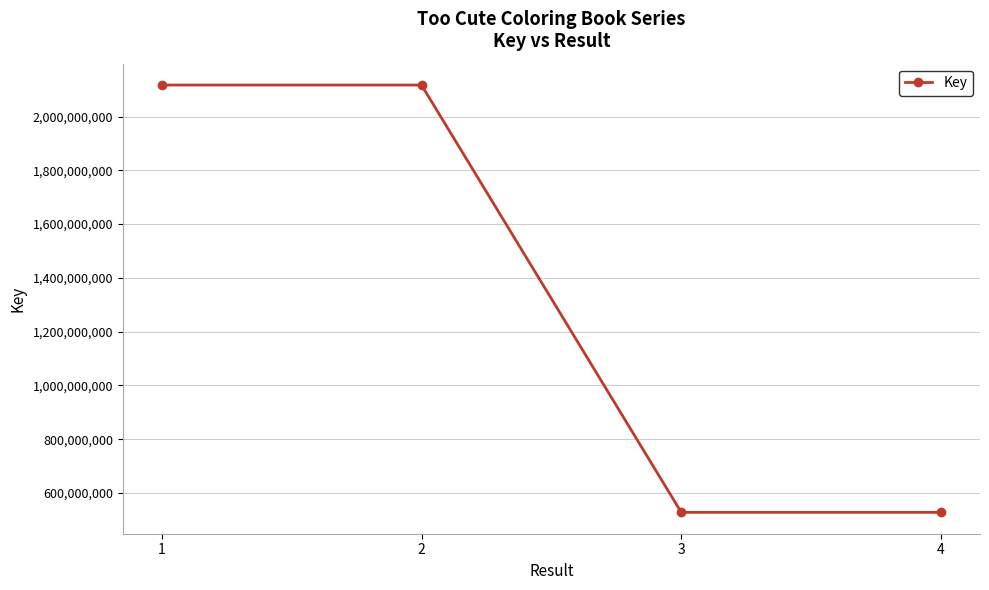

What is the sum of the values at 4 and 3?

1056063630